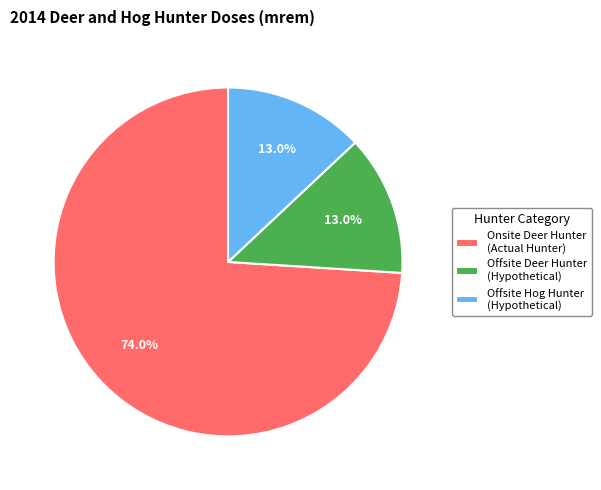

To the nearest percent, what is the average slice percentage?

33%